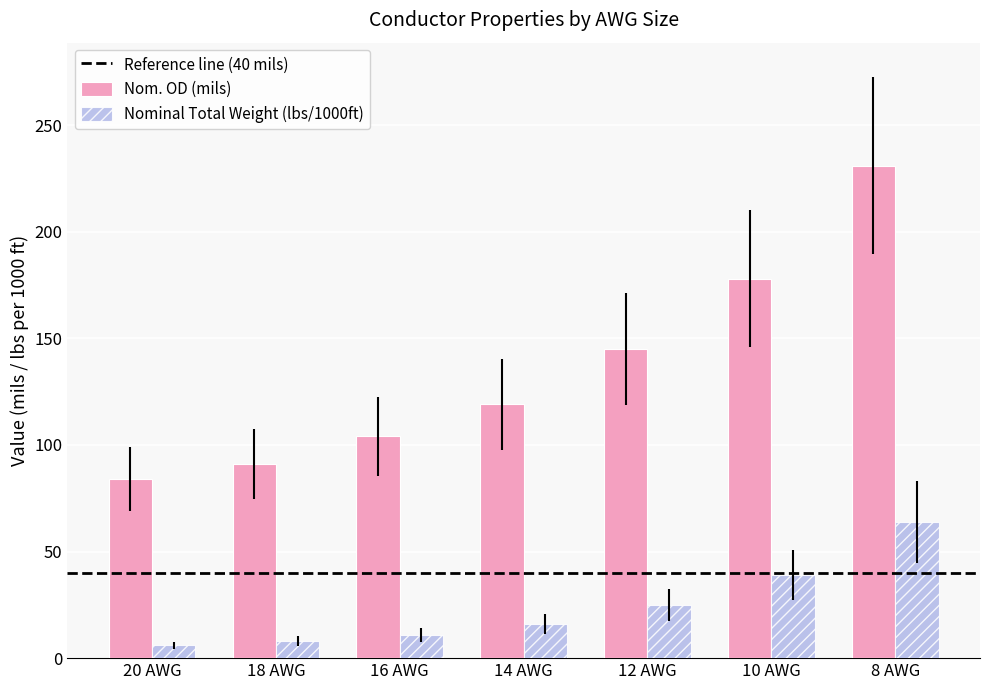

Rank the series by their average value, from lowest to highest.

Nominal Total Weight (lbs/1000ft), Nom. OD (mils)